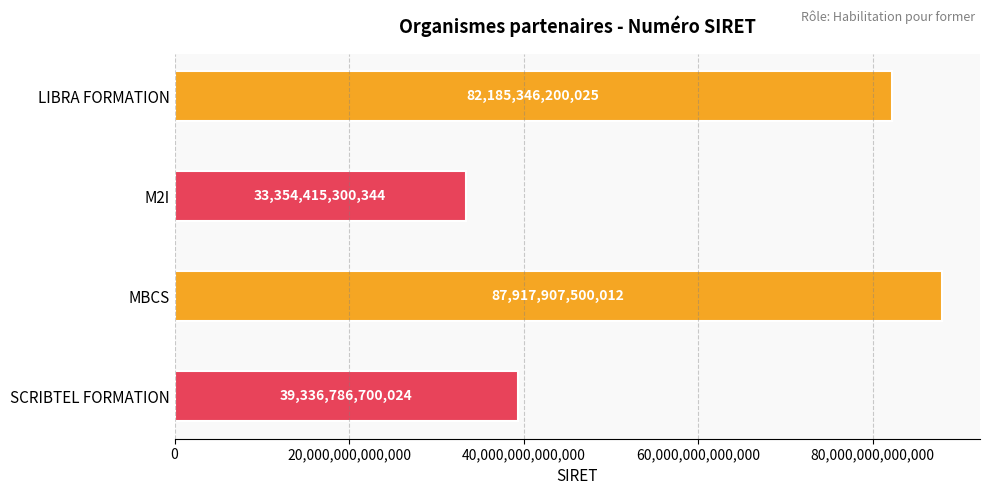

List the labels in order of value, smallest first.

M2I, SCRIBTEL FORMATION, LIBRA FORMATION, MBCS